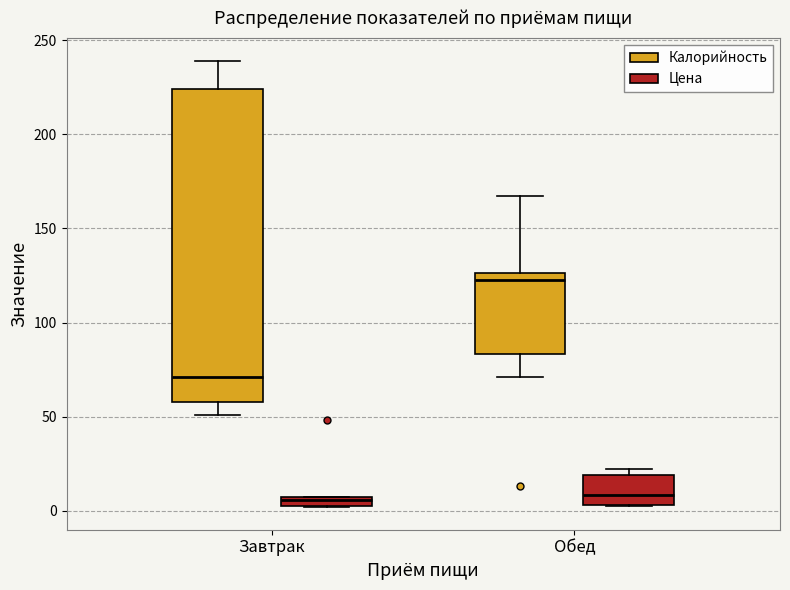

Which box's median line is the highest?

Обед (Калорийность)